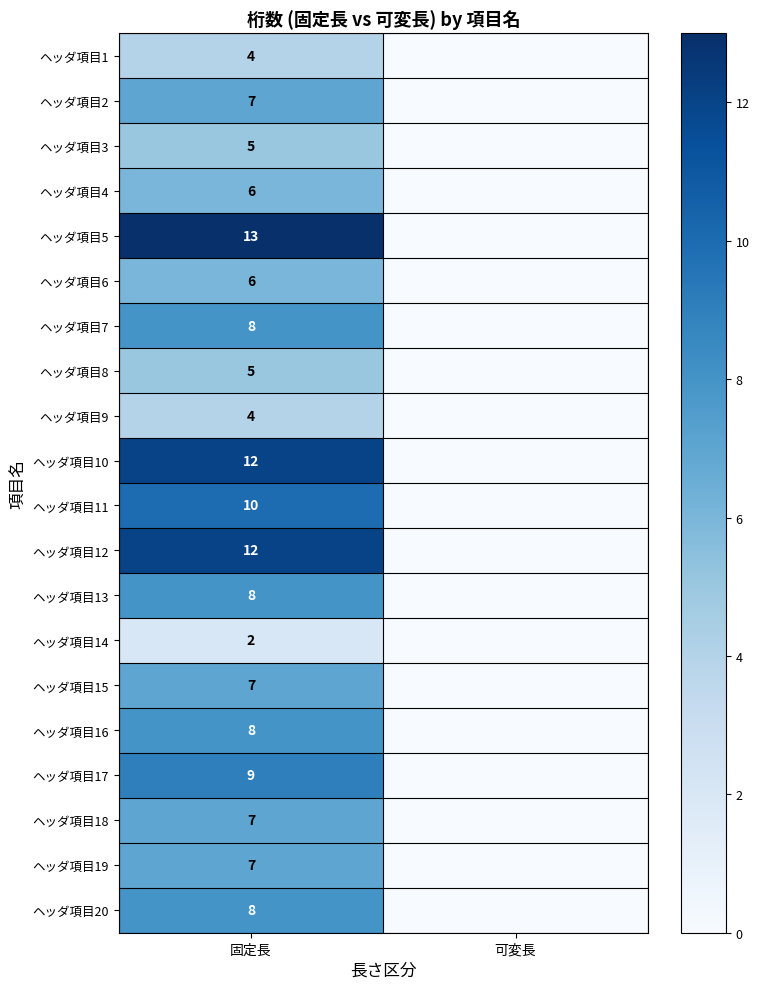

Is it true that ヘッダ項目3 equals 5 at 固定長?

True